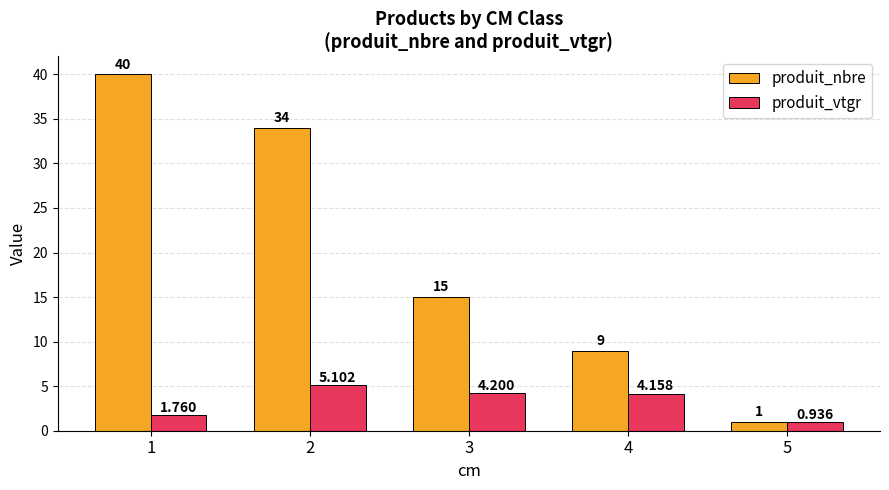

What value does the produit_vtgr series have at 2?

5.1